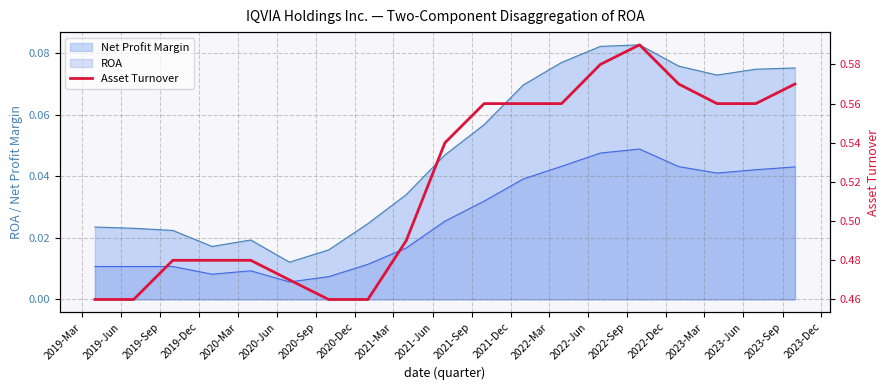

True or false: Net Profit Margin and ROA cross at least once.

False